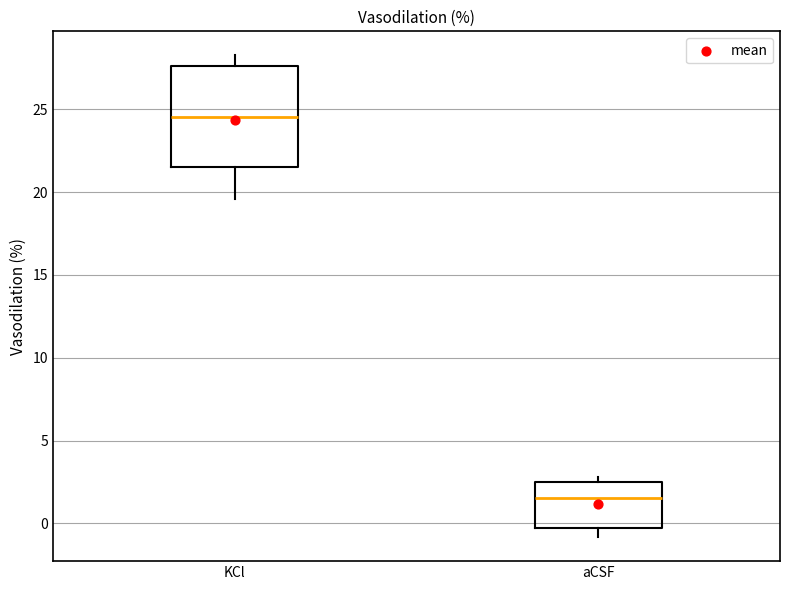

Which box has the highest median line?

KCl